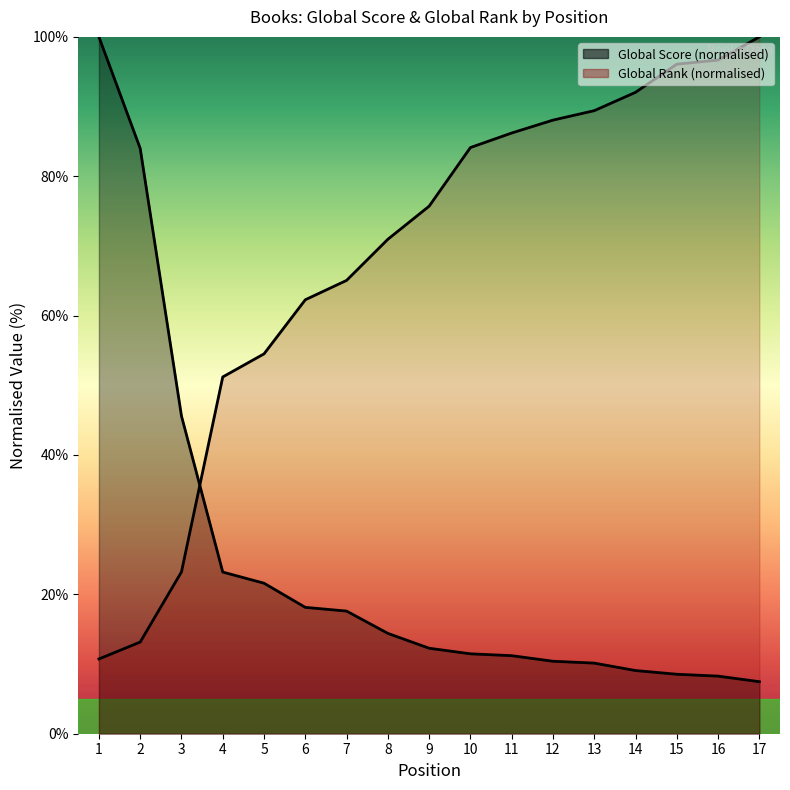

Does the chart display data point markers on the line(s)?

No